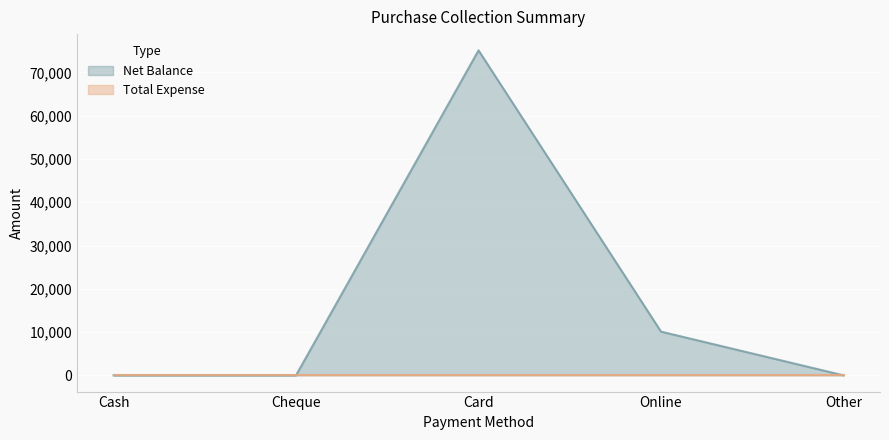

Reading left to right, extract all data points from this chart.

0	0	75100	10100	0